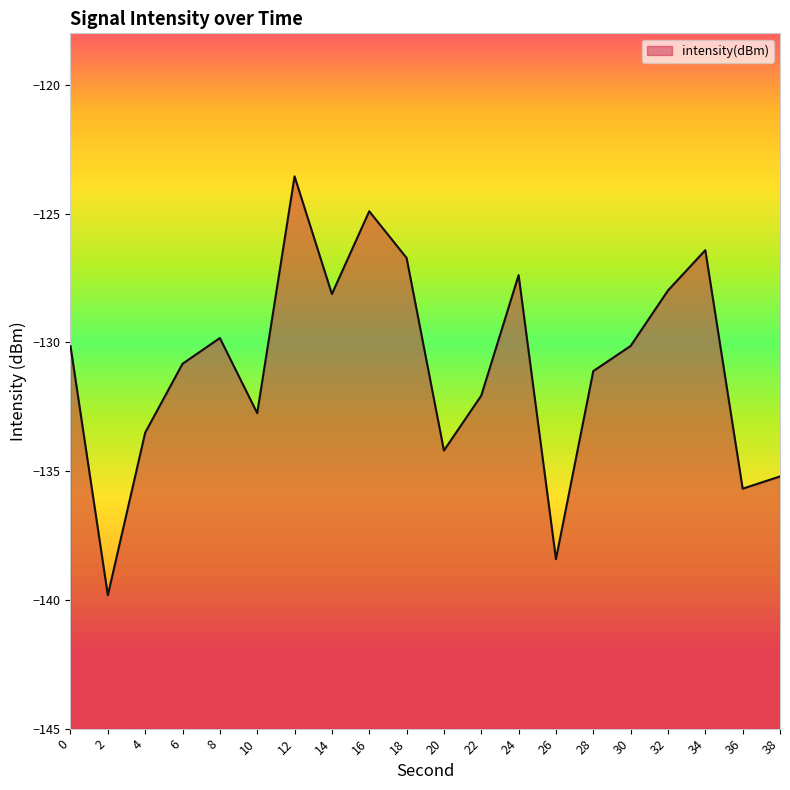

List the labels in order of value, largest first.

12, 16, 34, 18, 24, 32, 14, 8, 30, 0, 6, 28, 22, 10, 4, 20, 38, 36, 26, 2